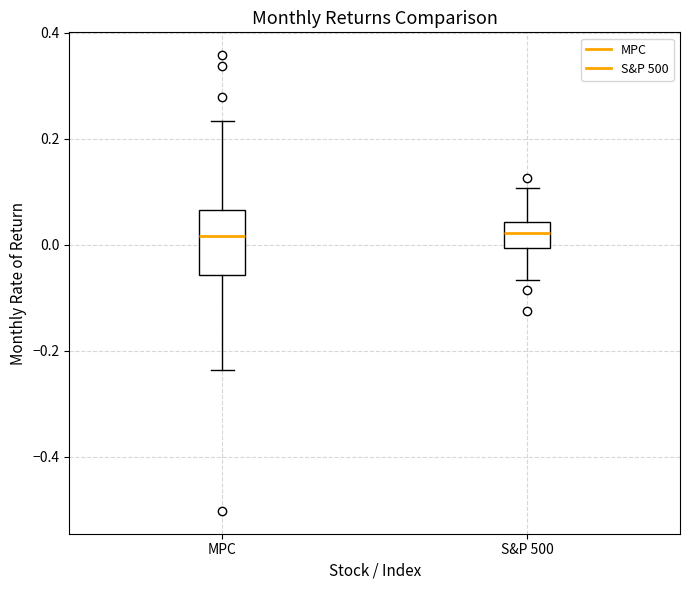

Reading left to right, transcribe this box plot: for each box, give where its median line is, the range the box spans, and where its two whiskers end, as read against the y-axis. The values are not printed on the chart, so give them approximately, as read against the axis.

MPC: median 0.02, box -0.06 to 0.06, whiskers -0.24 to 0.24
S&P 500: median 0.02, box 0.00 to 0.04, whiskers -0.06 to 0.10